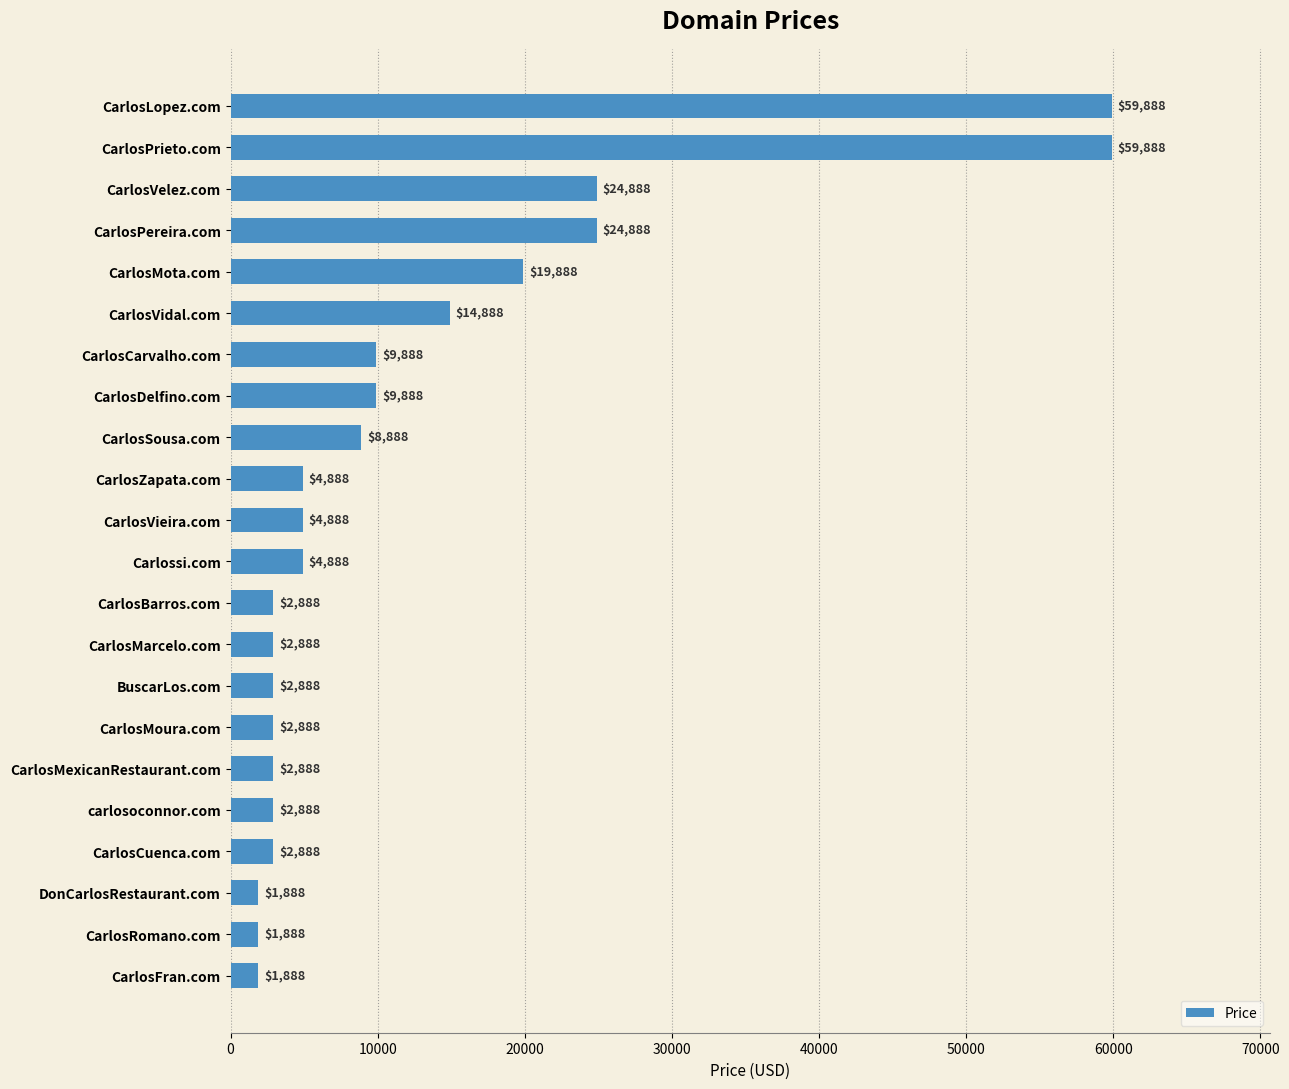

Which has a higher value, CarlosFran.com or CarlosMarcelo.com?

CarlosMarcelo.com